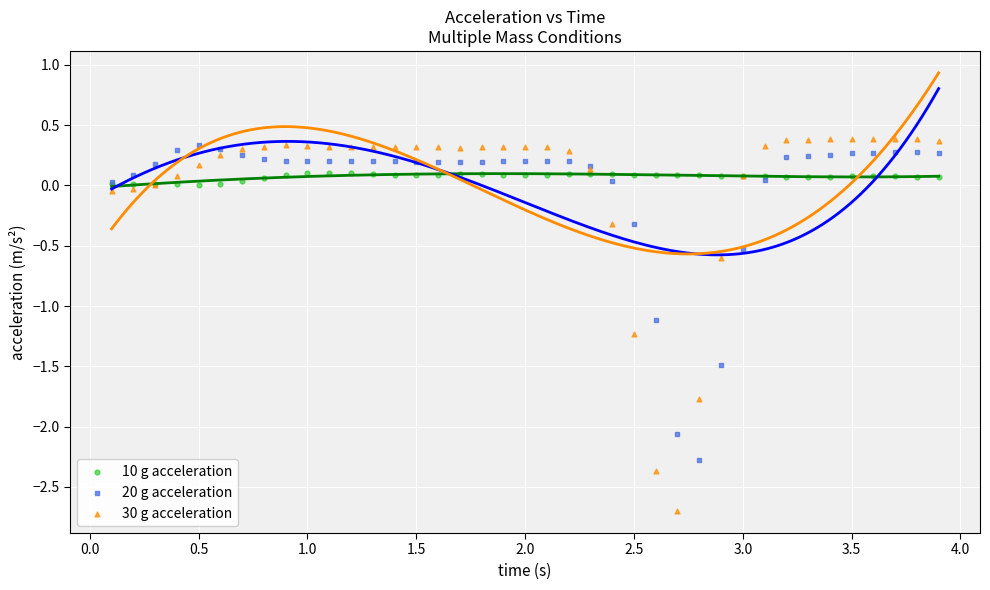

Which series has the widest spread of Y values?

30 g acceleration